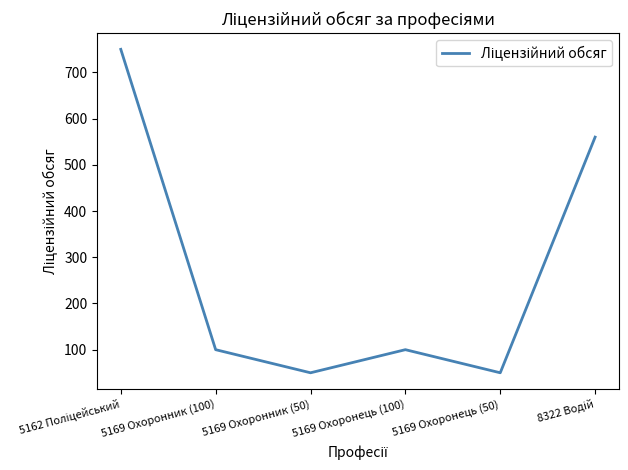

True or false: the data has more than 2 interior local peaks.

False